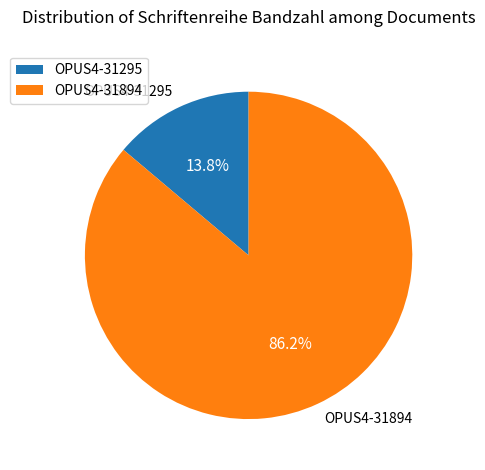

What is the smallest slice in the pie chart?

OPUS4-31295